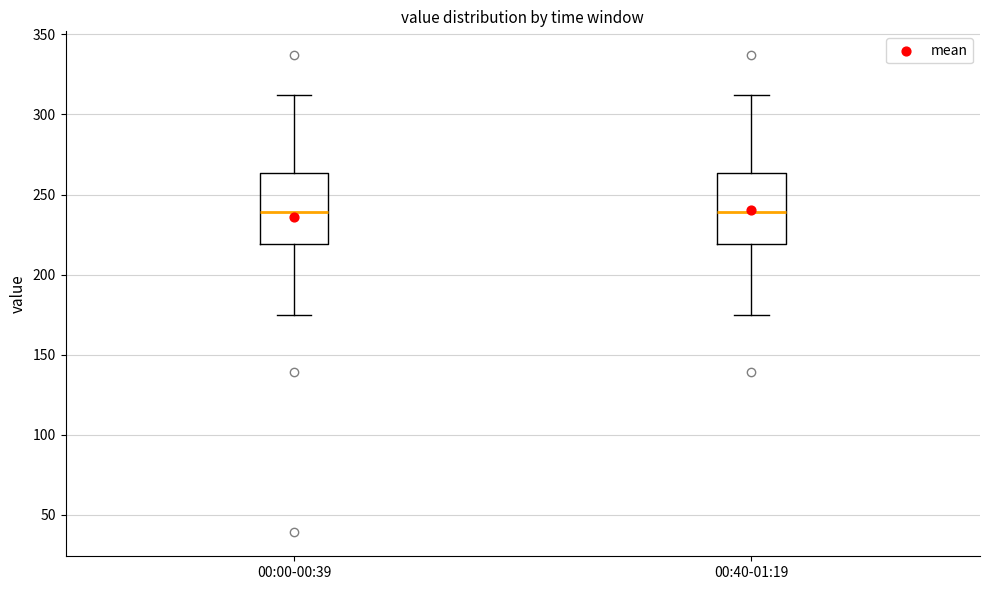

Reading left to right, read every box against the y-axis: the position of its median line, the range the box covers, and the ends of its whiskers. The values are not printed on the chart, so give them approximately, as read against the axis.

00:00-00:39: median 240, box 220 to 265, whiskers 175 to 310
00:40-01:19: median 240, box 220 to 265, whiskers 175 to 310